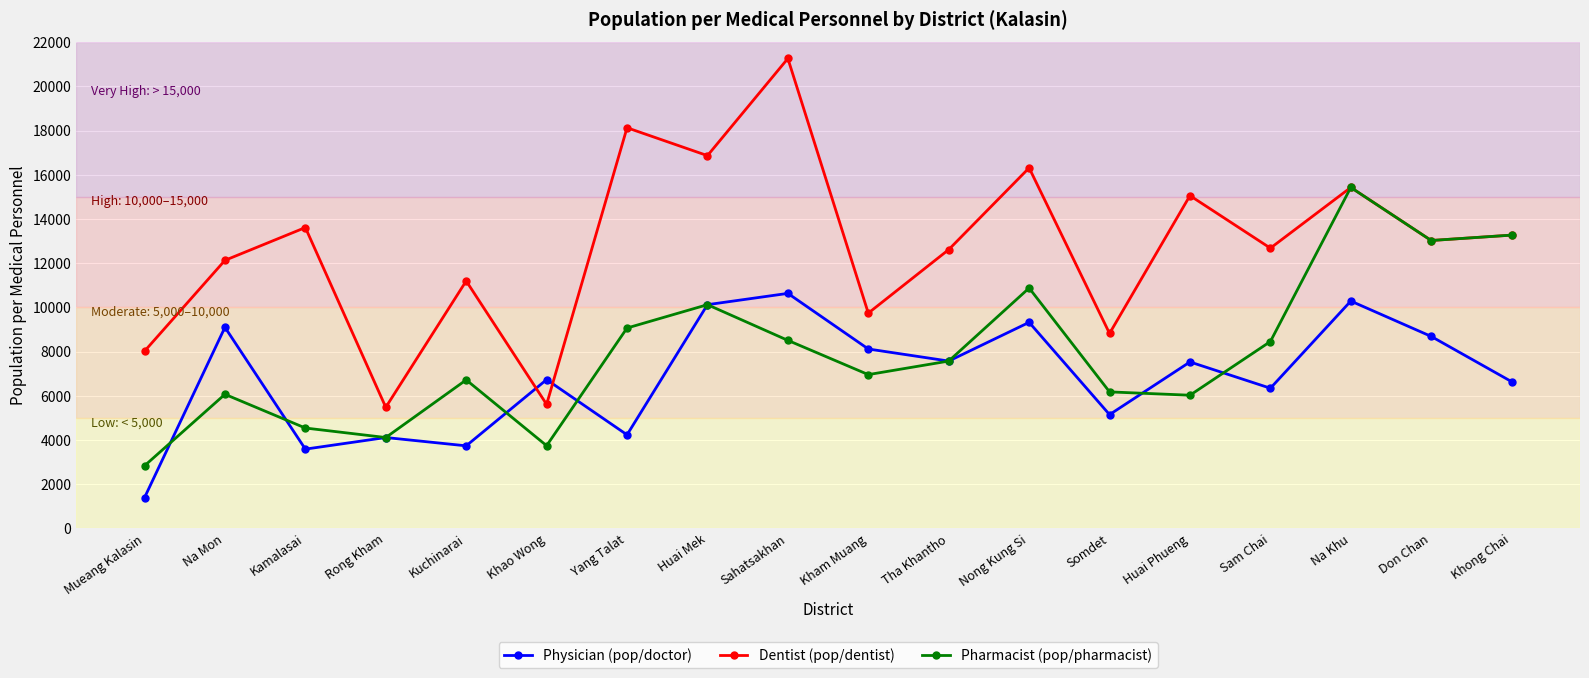

What is the lowest value of the Dentist (pop/dentist) series?

5477